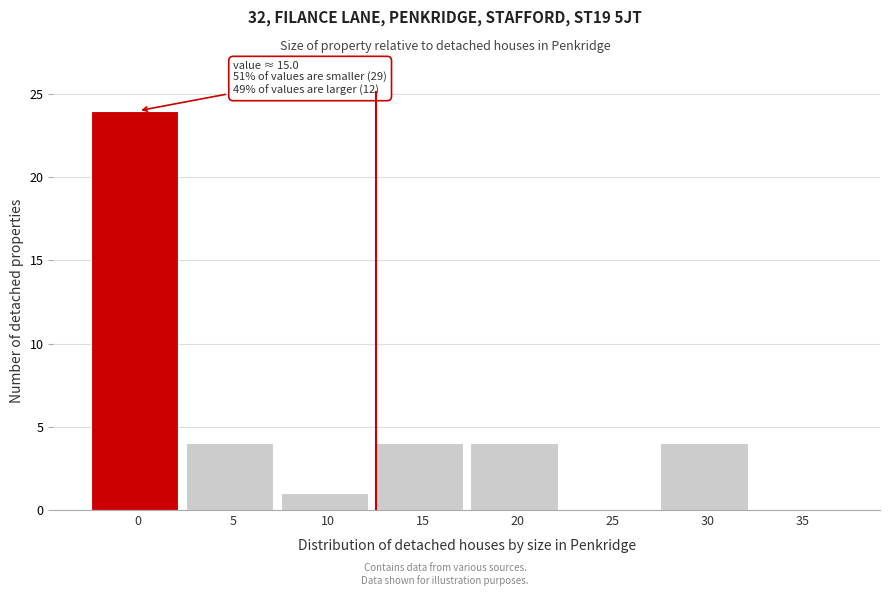

Reading right to left, what are all the values shown in this chart?

35=0	30=4	25=0	20=4	15=4	10=1	5=4	0=24